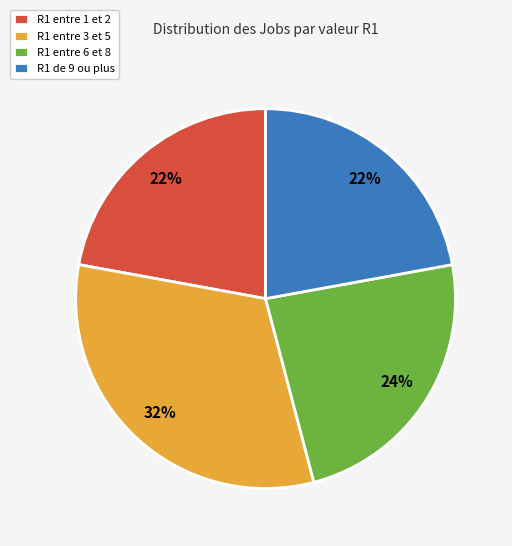

Do R1 entre 6 et 8 and R1 de 9 ou plus together represent more than half of the pie?

No